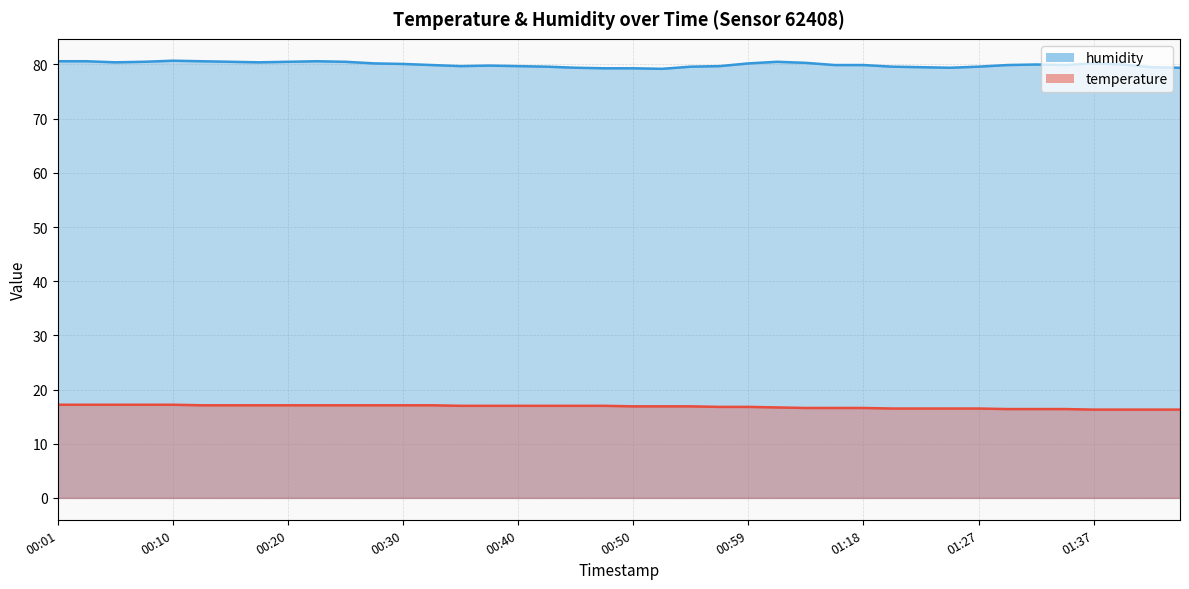

Count the temperature values in the range 16 to 17.

26